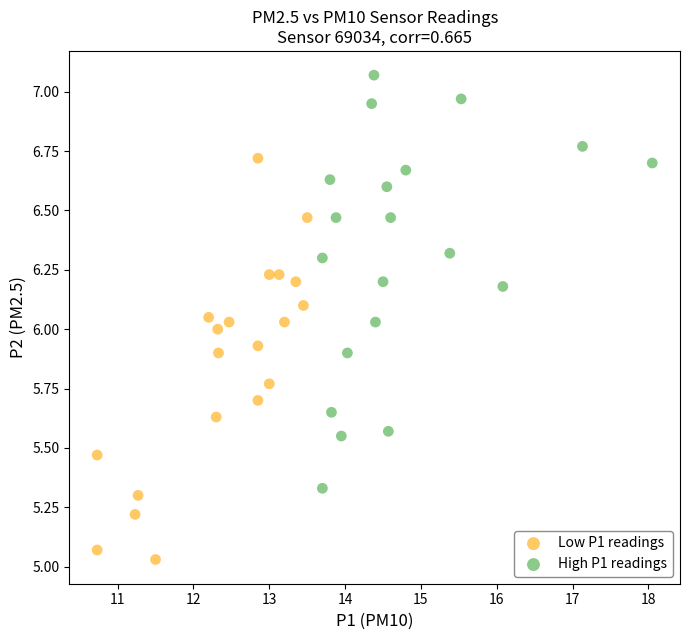

Which series reaches the maximum Y coordinate?

High P1 readings